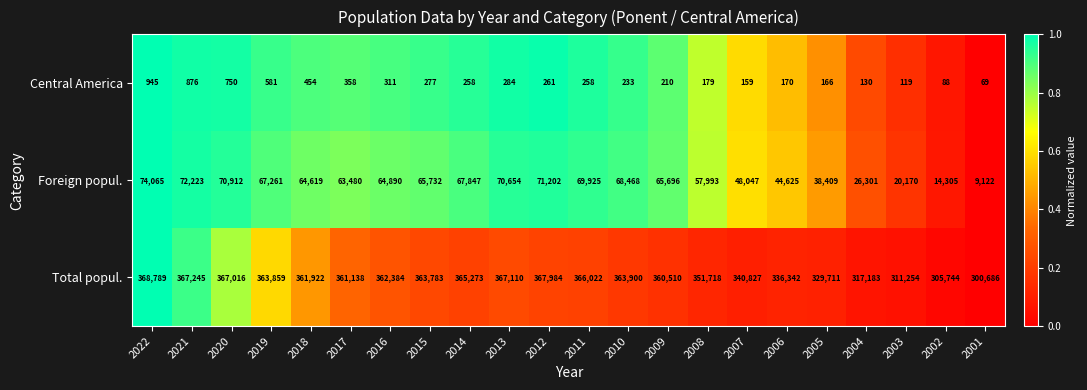

How many data points does each series have?

22